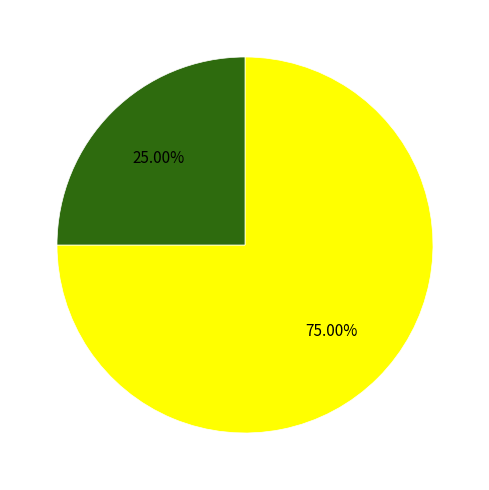

Is there any slice that represents more than half of the pie?

Yes